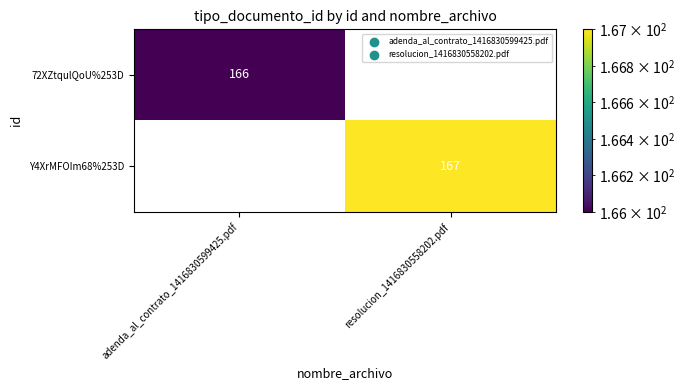

The Y4XrMFOIm68%253D series shows 224 at resolucion_1416830558202.pdf. True or false?

False